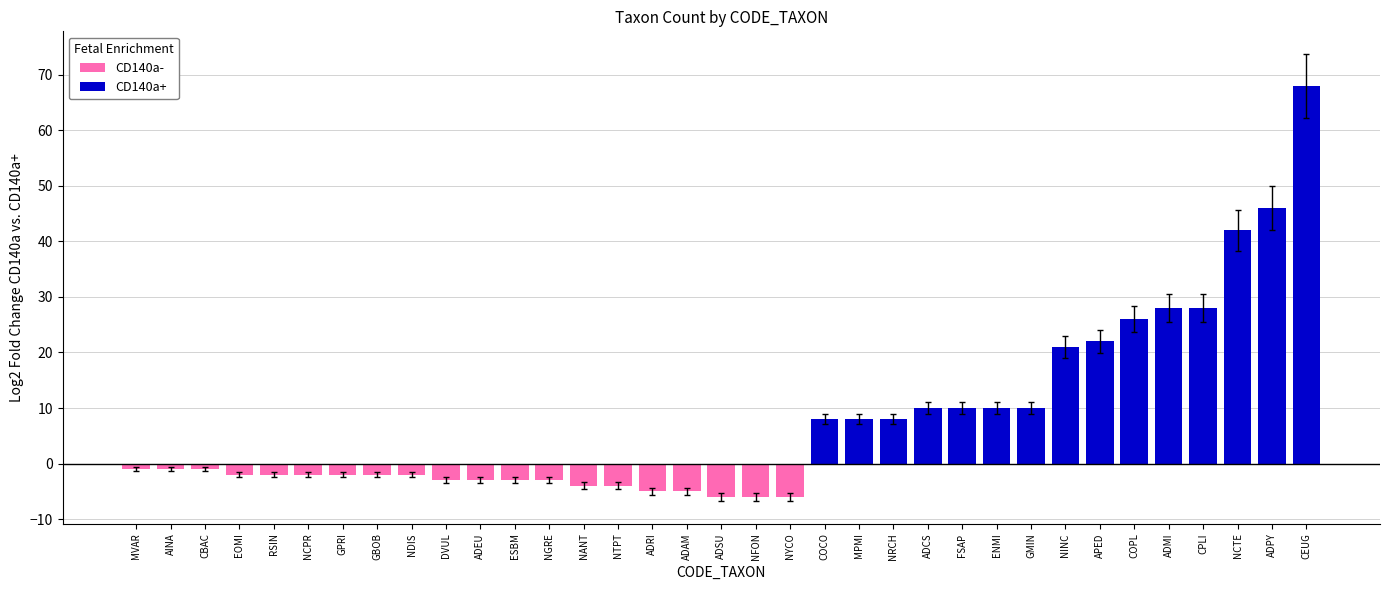

What is the difference between the maximum and minimum values in the CD140a- series?

5